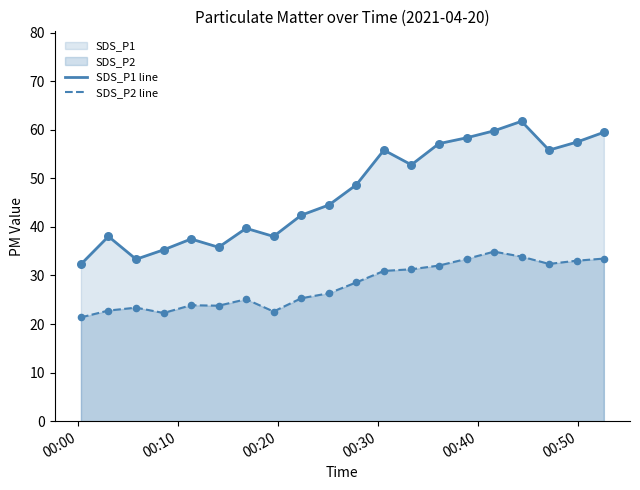

Which series has the largest range (max minus min)?

SDS_P1 line